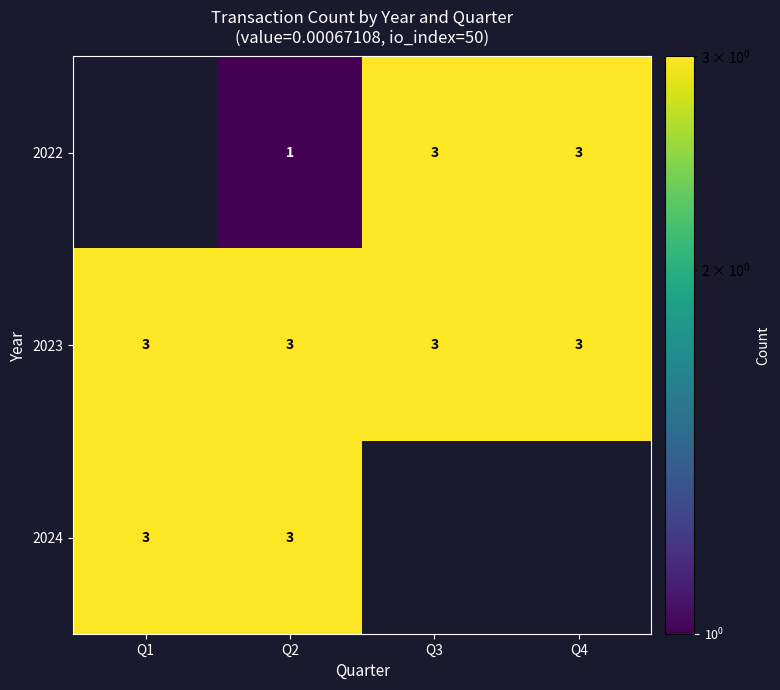

The value of 2023 at Q3 is 2. True or false?

False